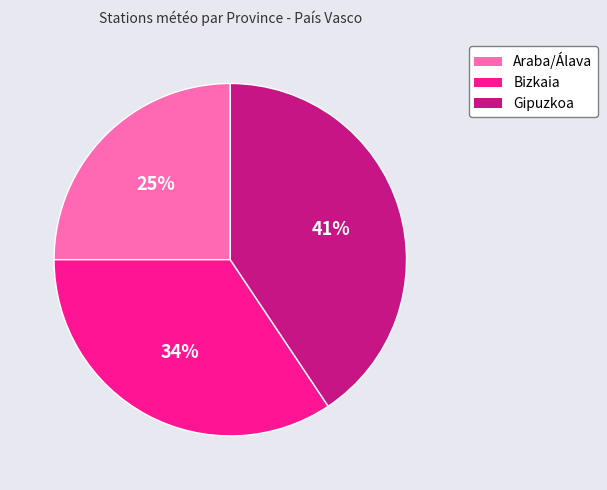

What percentage is the Araba/Álava slice, to the nearest percent?

25%